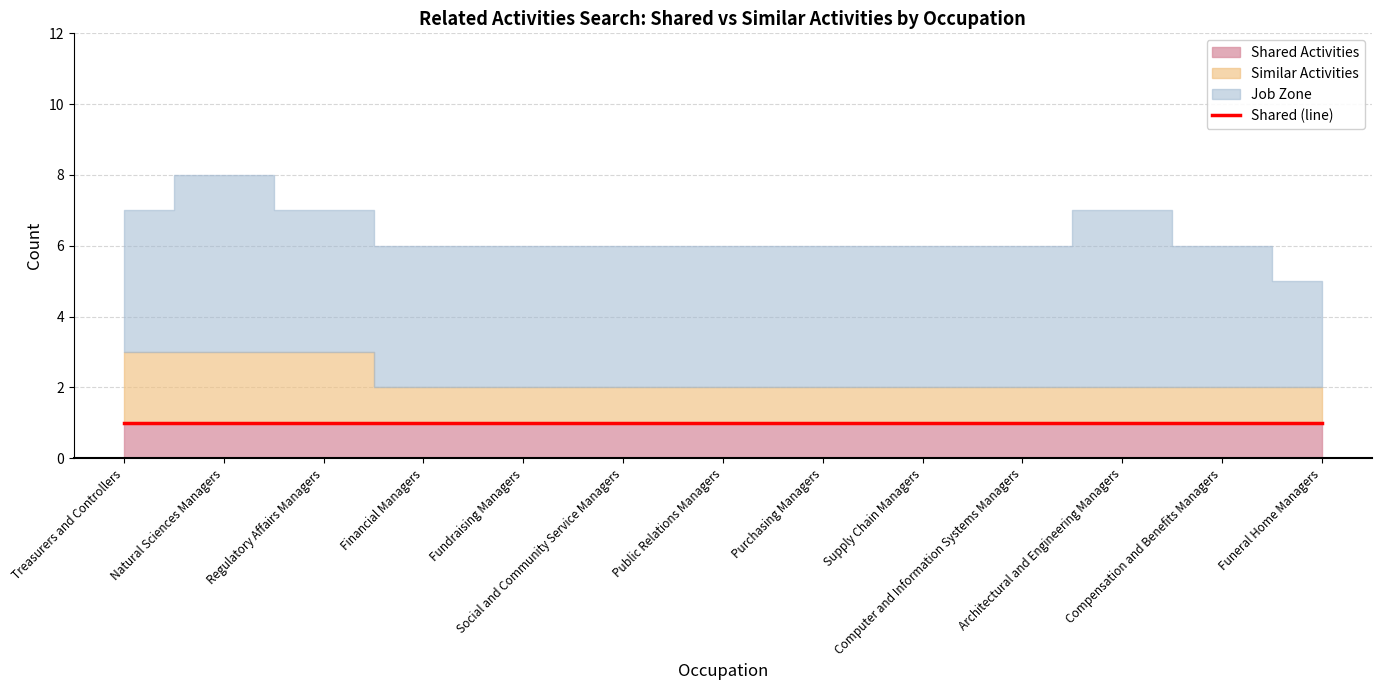

Rank the series at Funeral Home Managers from lowest to highest value.

Shared Activities, Similar Activities, Job Zone